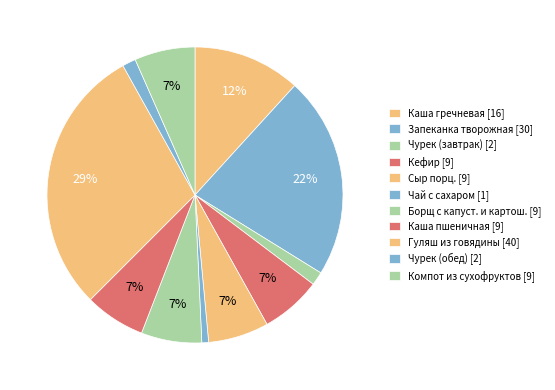

Count the number of slices in the pie.

11